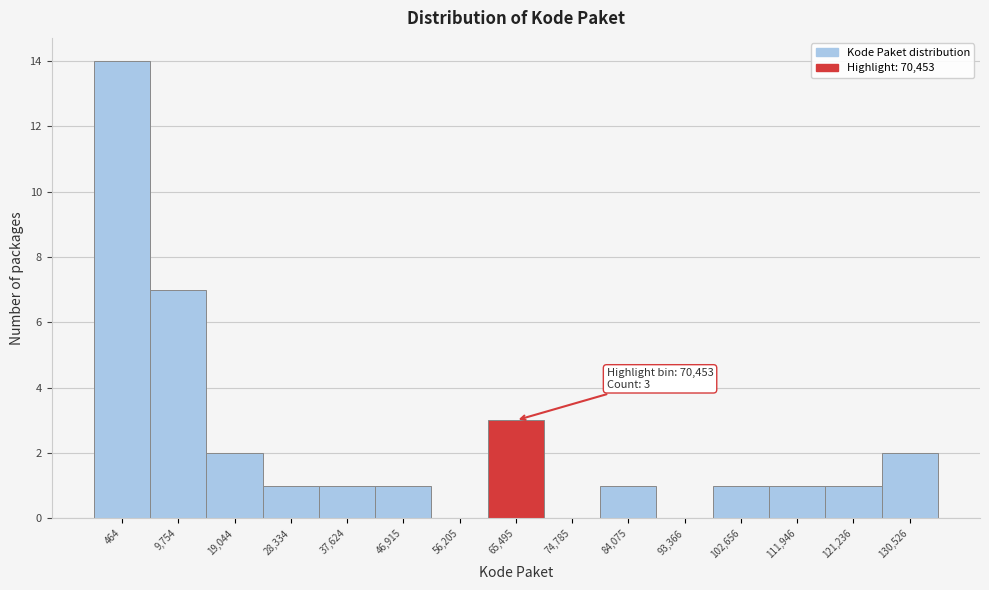

Reading left to right, transcribe all the data shown in this chart.

464=14	9,754=7	19,044=2	28,334=1	37,624=1	46,915=1	56,205=0	65,495=3	74,785=0	84,075=1	93,366=0	102,656=1	111,946=1	121,236=1	130,526=2